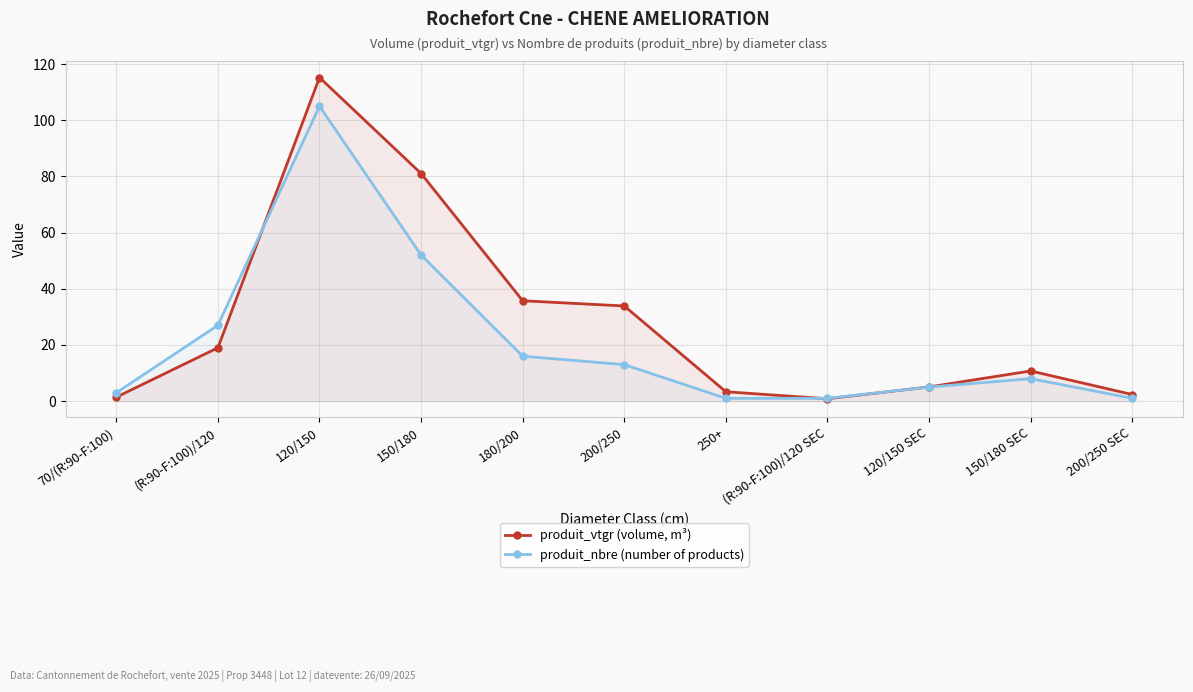

What is the total value across all series at 70/(R:90-F:100)?

4.4